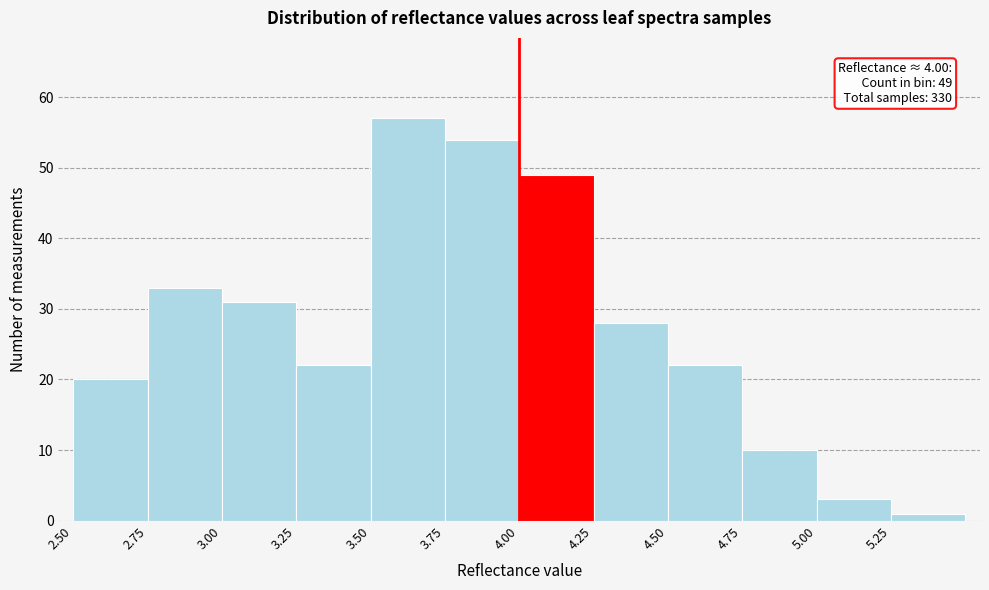

Over which range of the x-axis is the bar tallest?

3.50 to 3.75